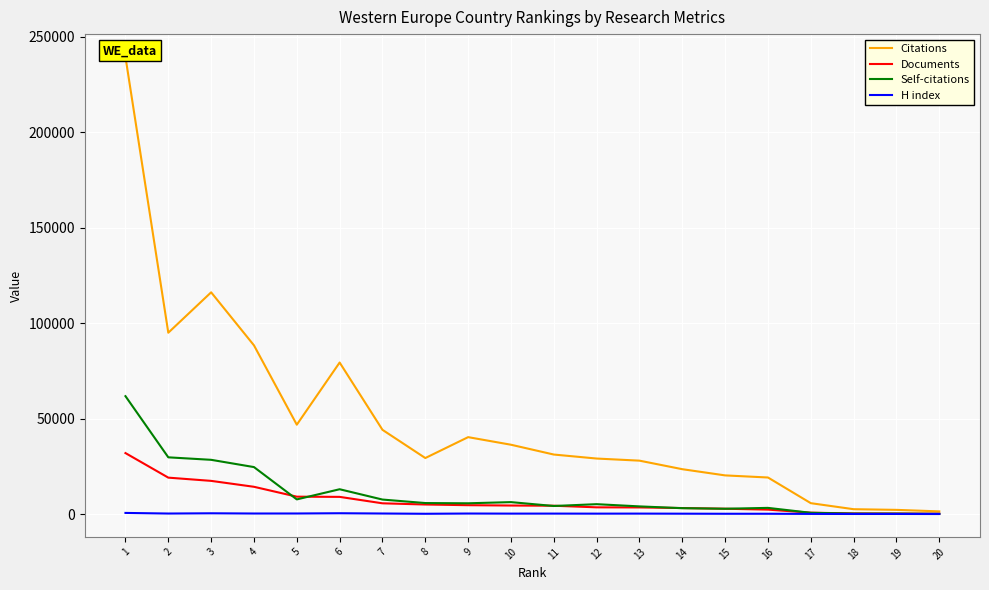

Which series changed the most between 11 and 13?

Citations